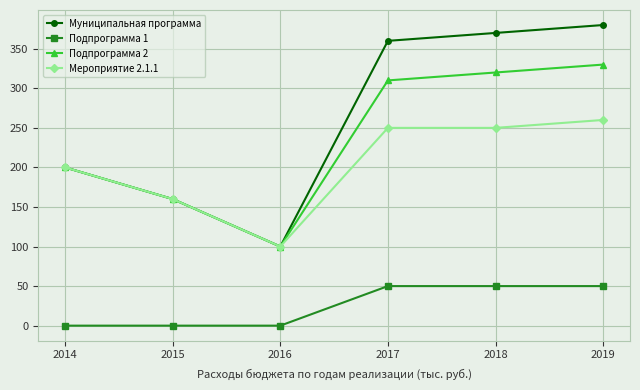

Rank the categories by Муниципальная программа value from lowest to highest.

2016, 2015, 2014, 2017, 2018, 2019